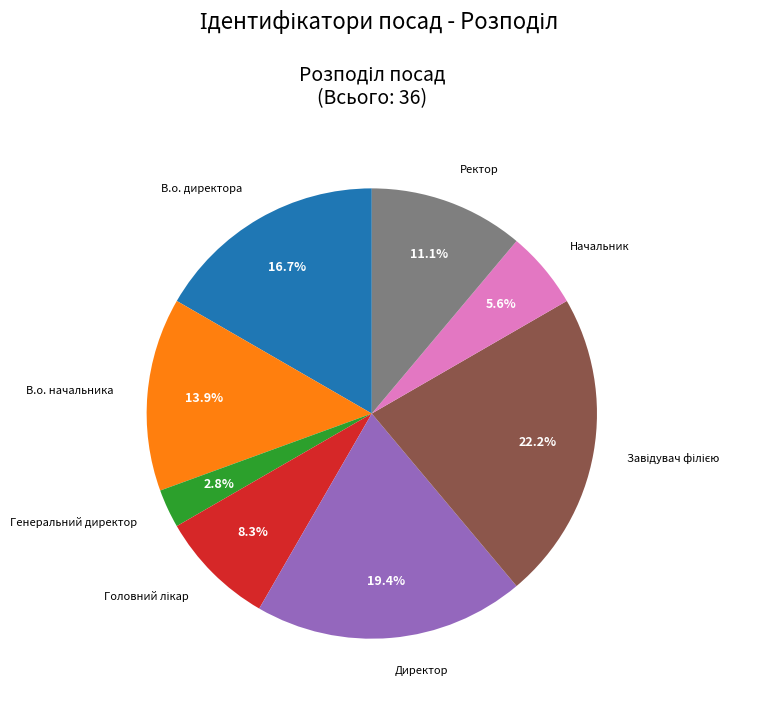

Does any single category account for the majority?

No